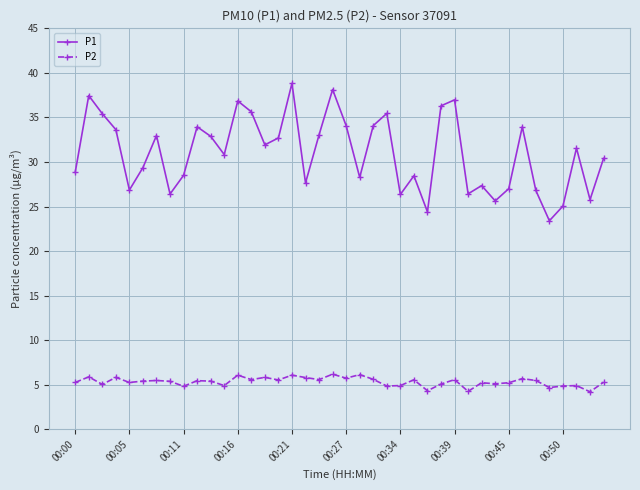

Which series has the largest total across all categories?

P1